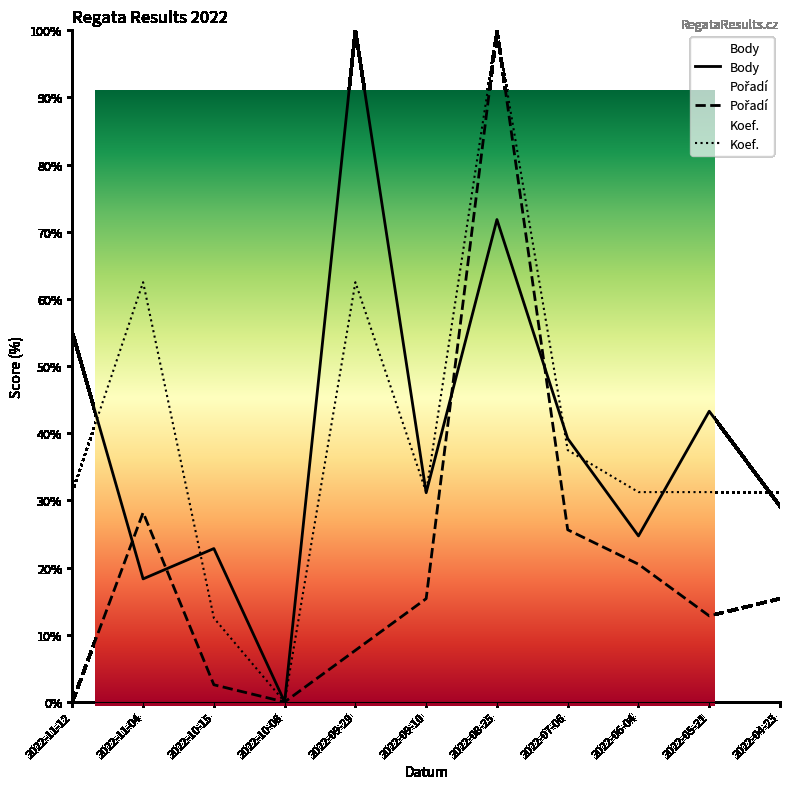

Between 2022-06-04 and 2022-05-21, which series saw the biggest shift?

Body